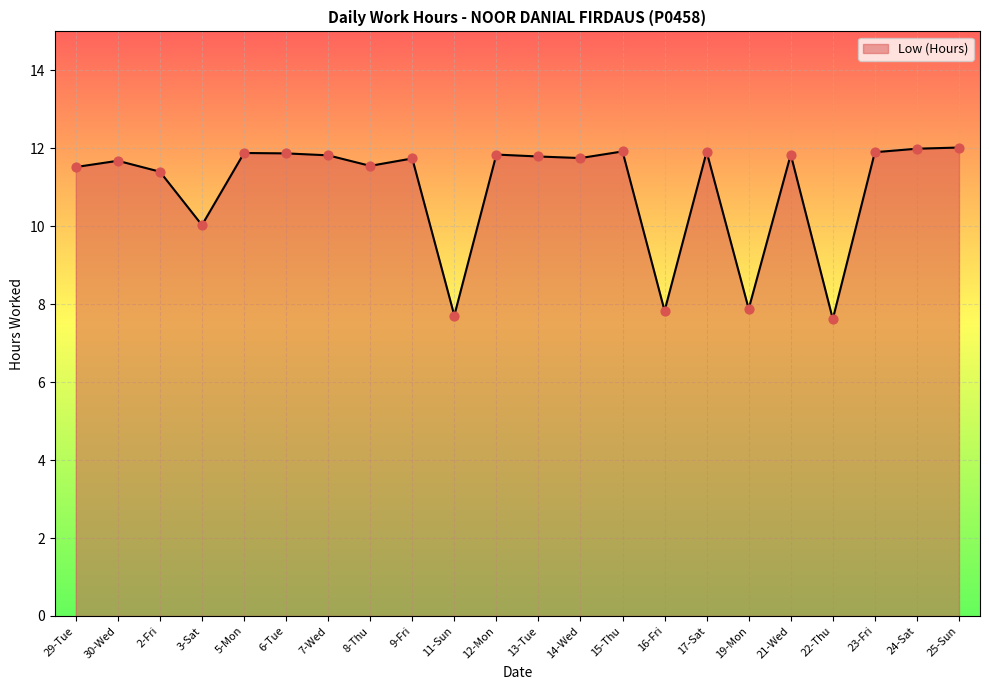

What is the change in value from 3-Sat to 25-Sun?

+2.0